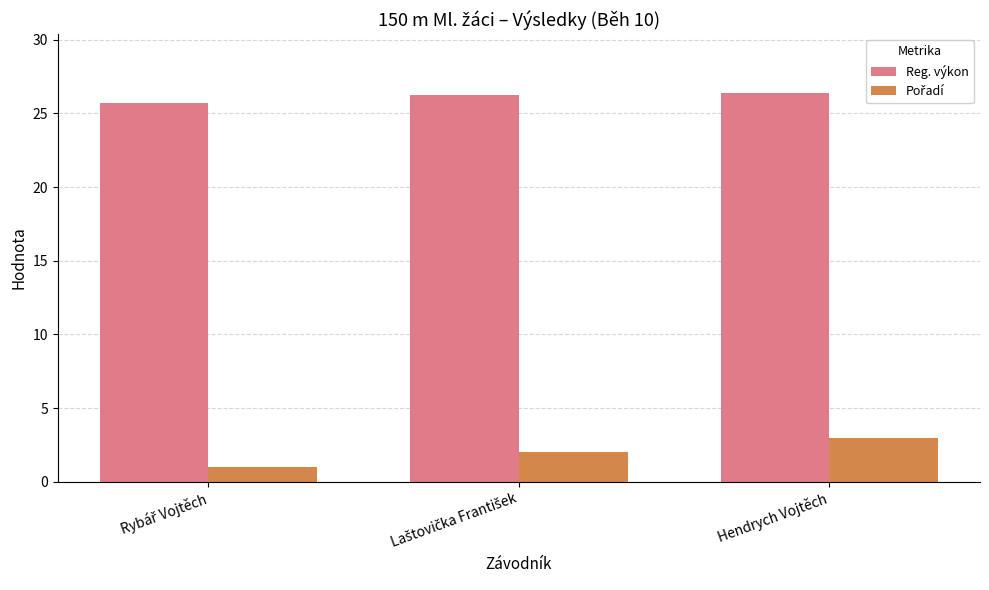

What is the value of the Reg. výkon bar at the 3rd from the left?

26.4